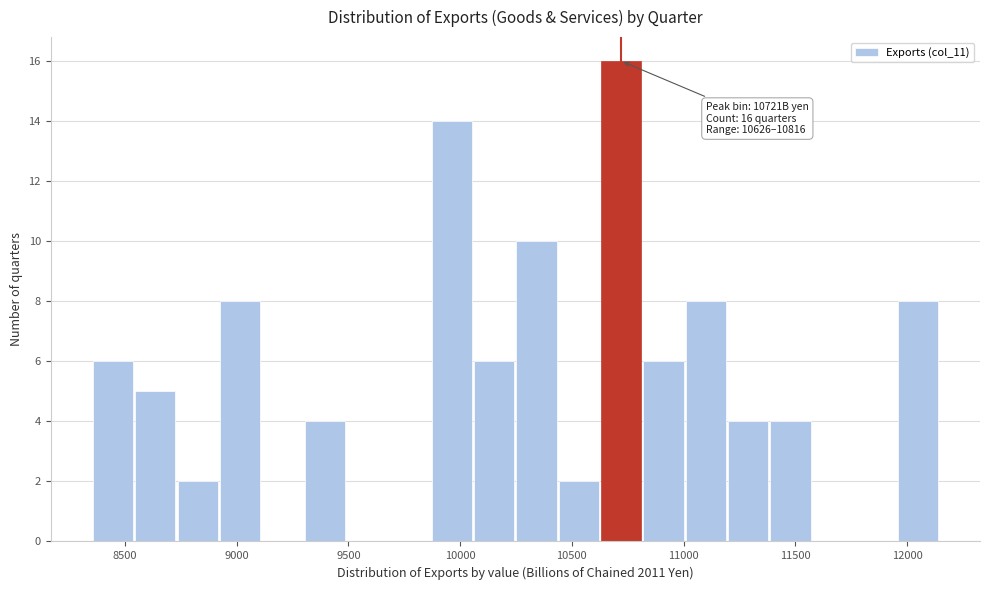

Read against the x-axis, roughly where is the centre of the tallest bar?

10700